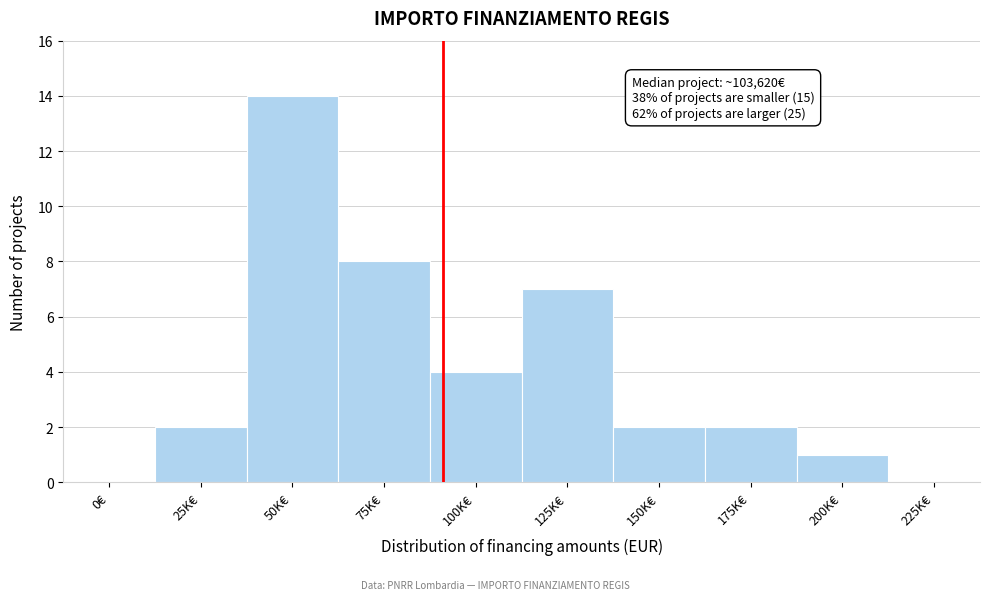

Reading left to right, transcribe all the data shown in this chart.

0€=0	25K€=2	50K€=14	75K€=8	100K€=4	125K€=7	150K€=2	175K€=2	200K€=1	225K€=0